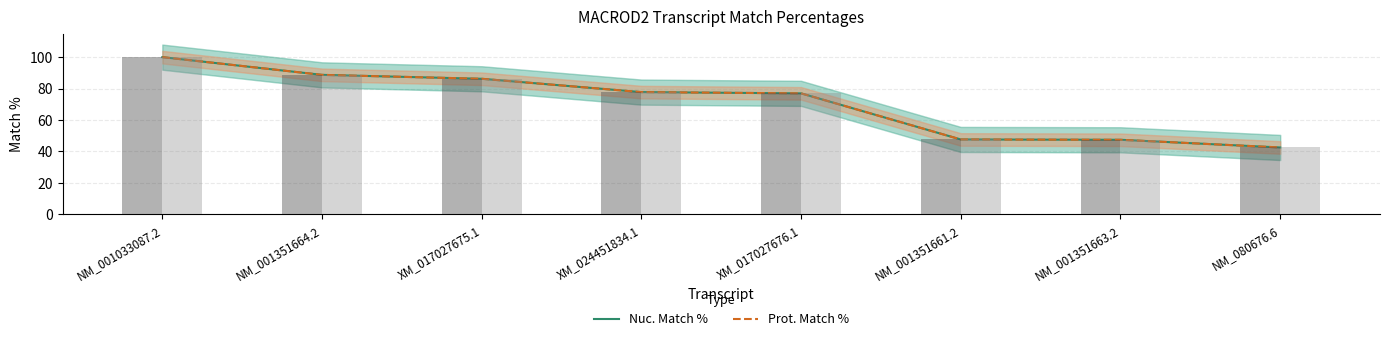

Rank the categories by Prot. Match % value from lowest to highest.

NM_080676.6, NM_001351663.2, NM_001351661.2, XM_017027676.1, XM_024451834.1, XM_017027675.1, NM_001351664.2, NM_001033087.2